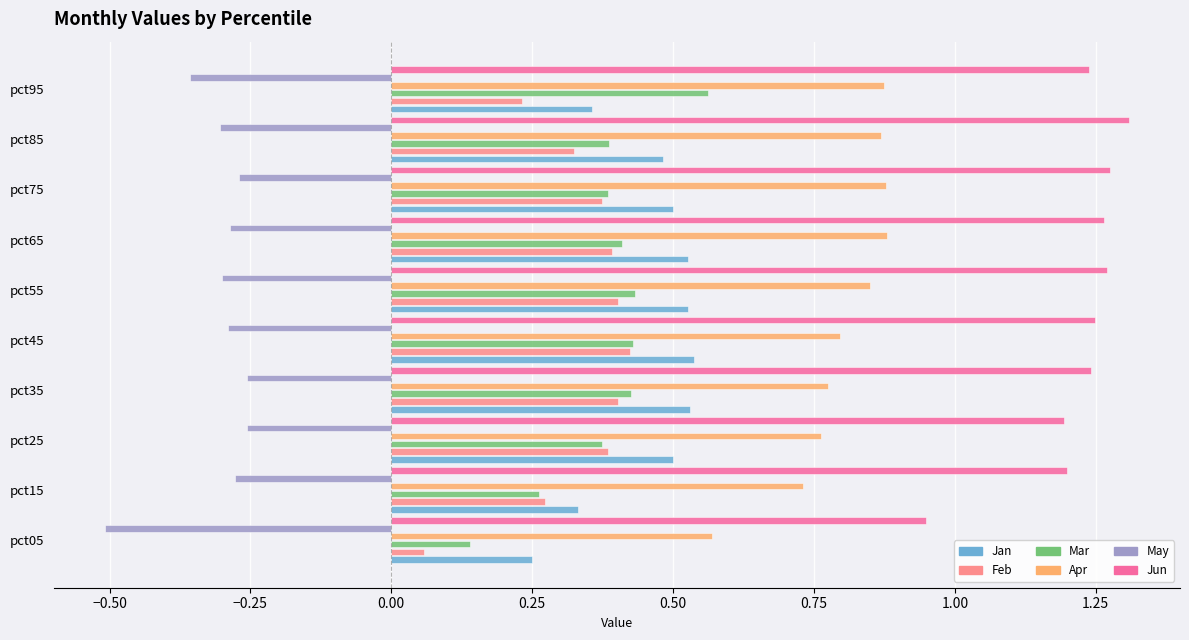

What is the spread (max minus min) of values at pct95?

1.6